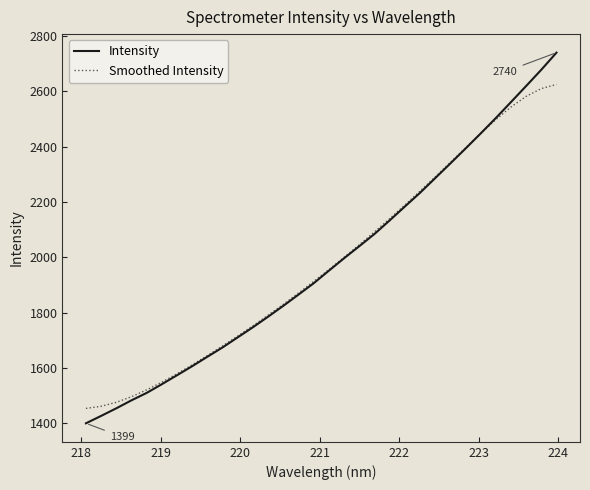

What is the lowest value of the Intensity series?

1399.2